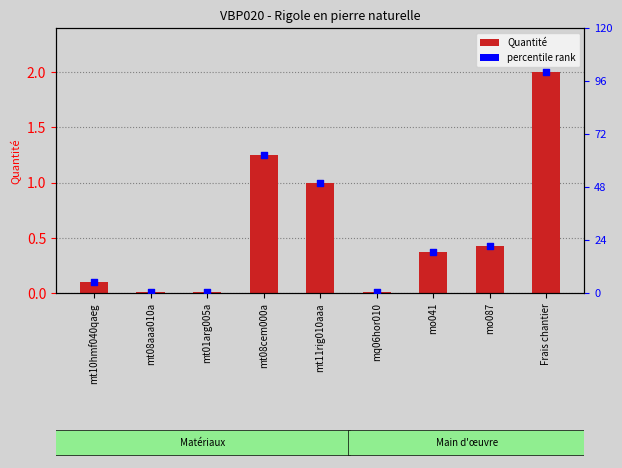

Is the value of Quantité at mt10hmf040qaeg greater than the value of percentile rank at Frais chantier?

No